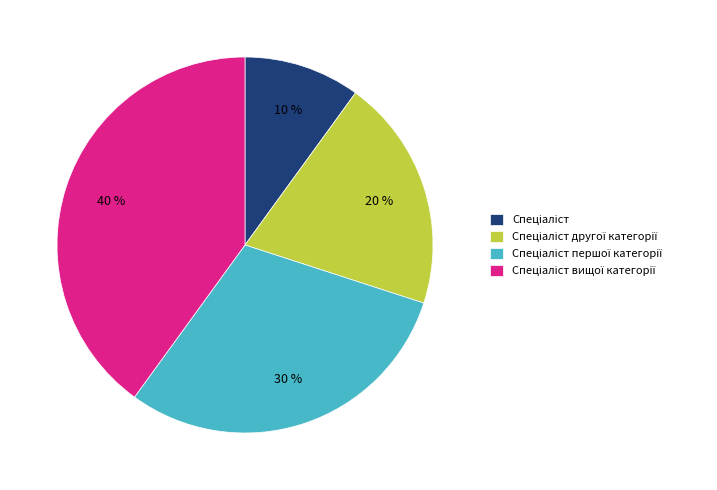

To the nearest percent, what is the difference between the largest and smallest slice percentages?

30%